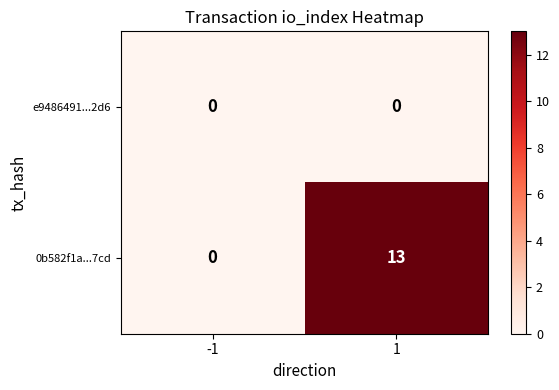

What is the maximum value shown in the chart?

13